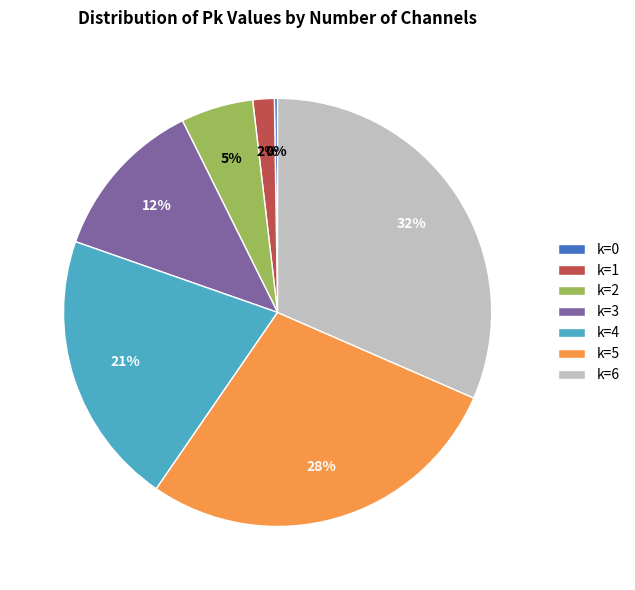

Which slice is the largest?

k=6